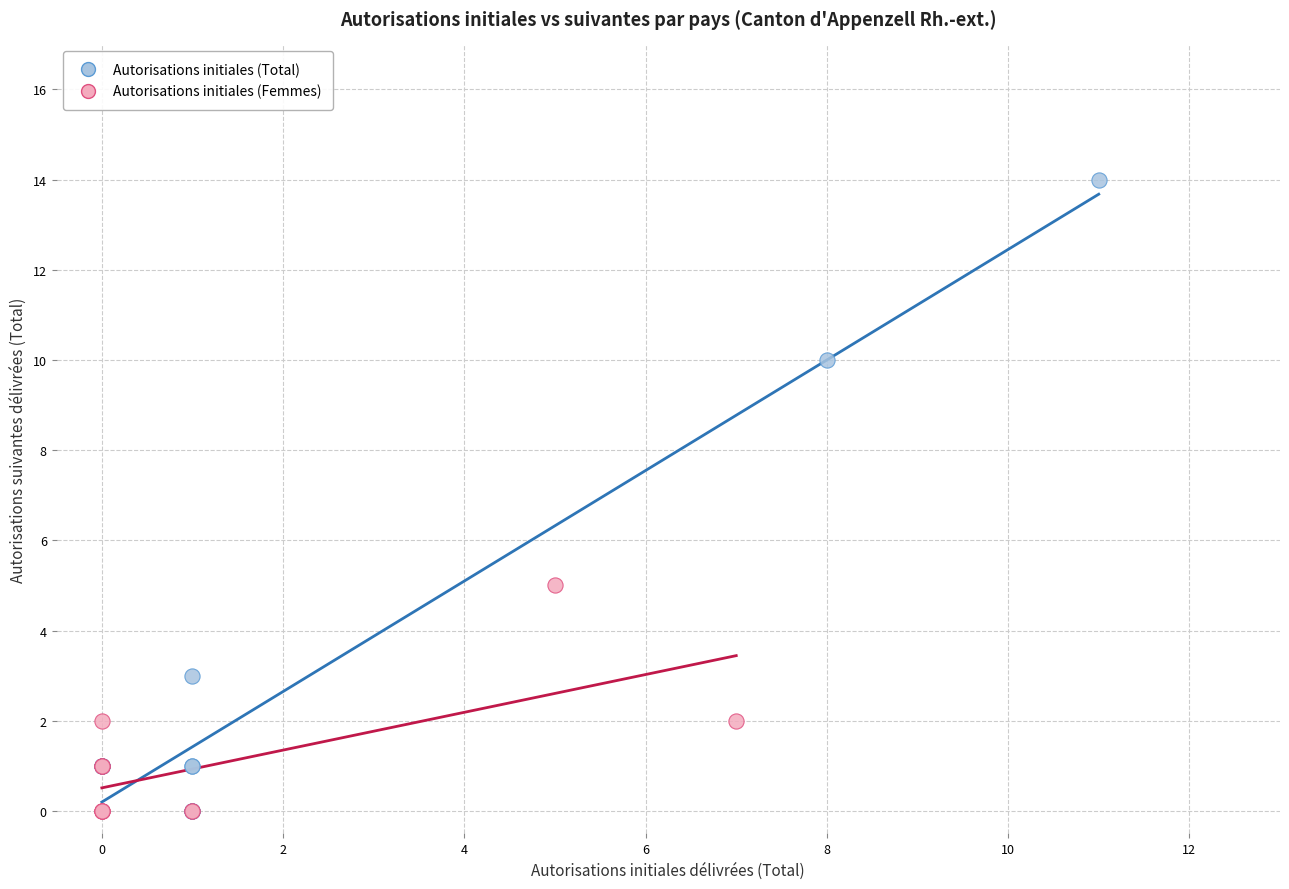

Which series reaches the maximum Y coordinate?

Autorisations initiales (Total)